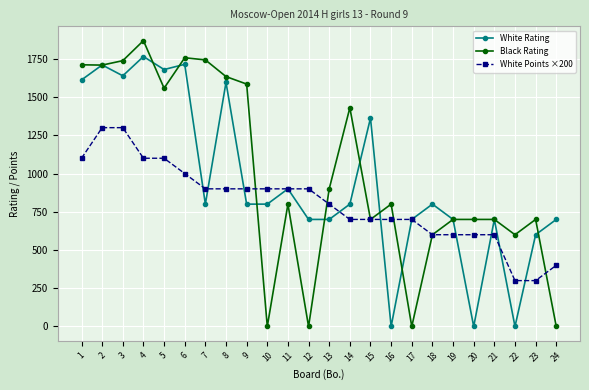

Which series ends up on top after the final intersection of White Rating and Black Rating?

White Rating